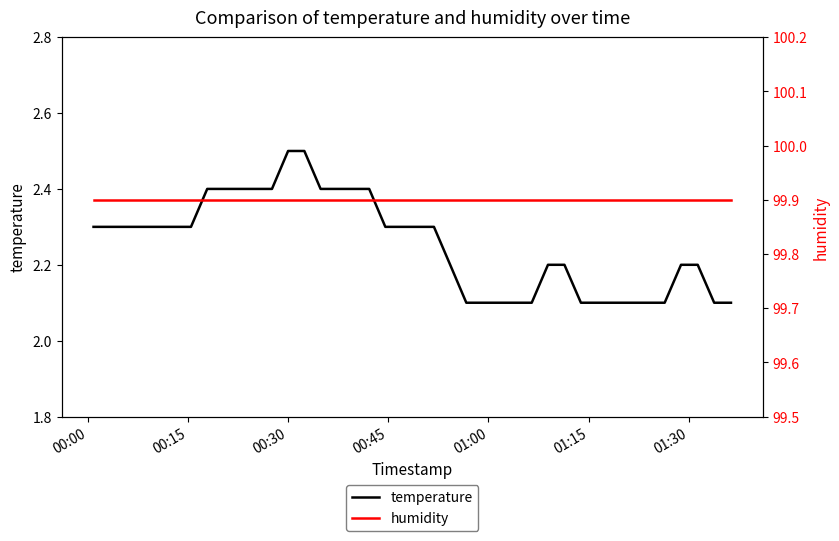

Which category has the highest value across all series?

00:00